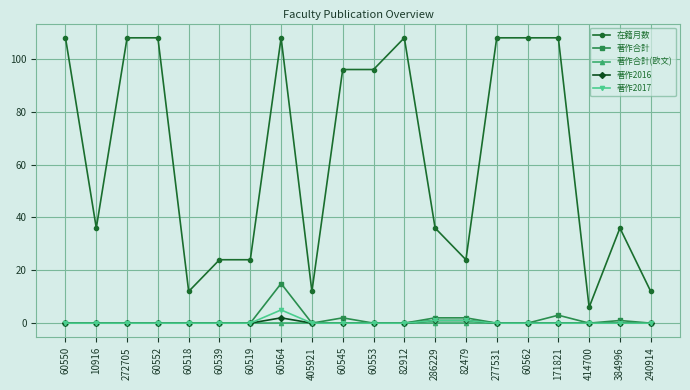

At which label does 在籍月数 first exceed 96?

60550